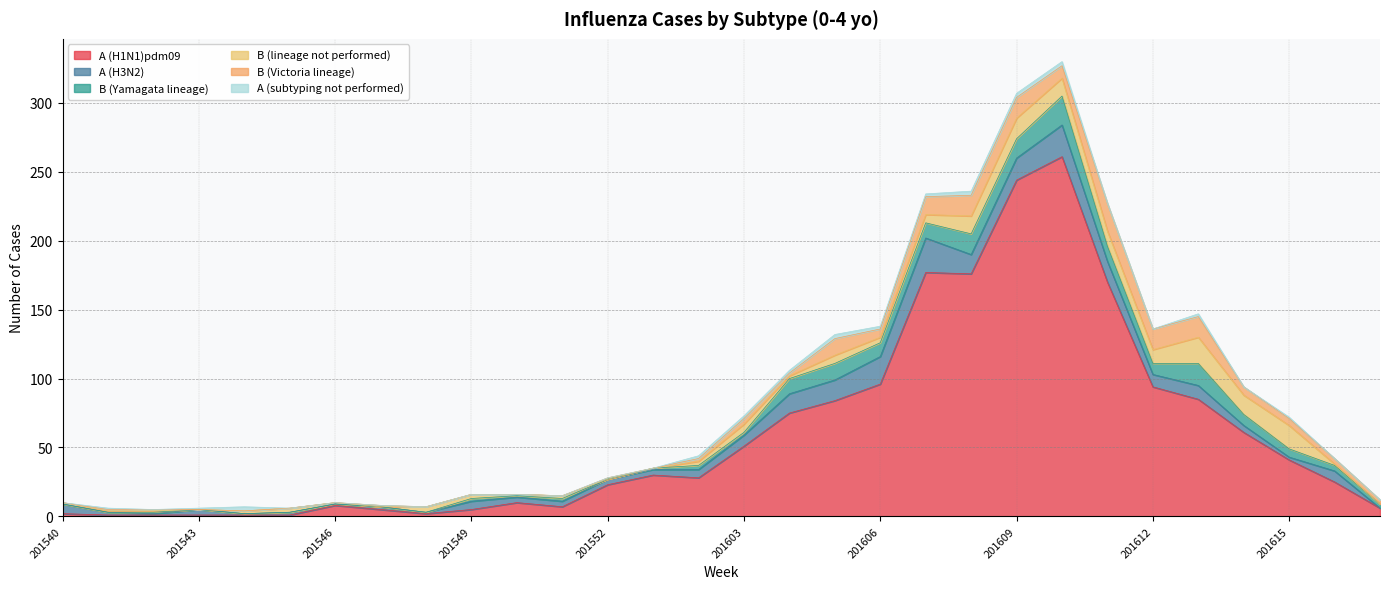

How many distinct data groups are displayed?

6